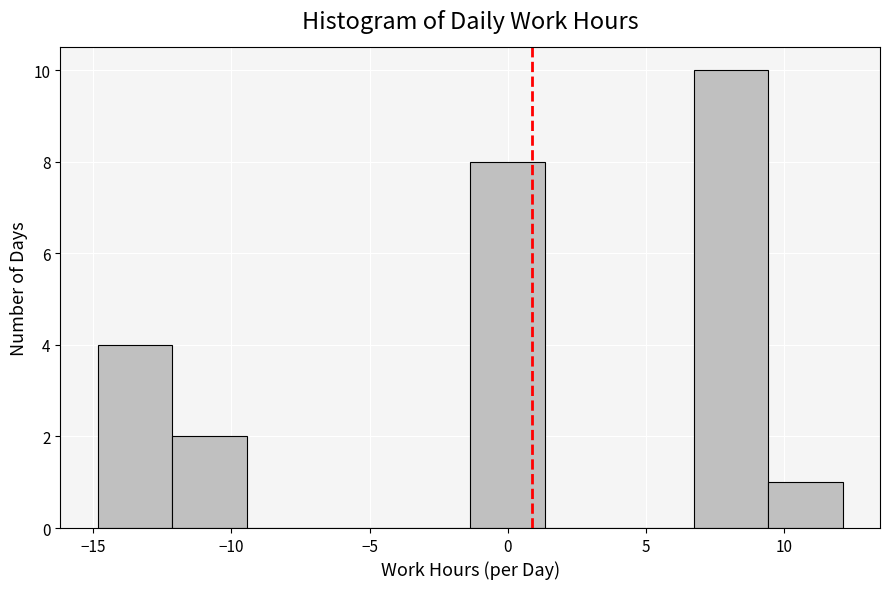

Reading left to right, list every bar in this chart as the range it spans on the x-axis followed by its height. Neither the bar edges nor the heights are printed on the chart, so give them approximately, as read against the axes.

-15.0 to -12.0: 4
-12.0 to -9.5: 2
-9.5 to -7.0: 0
-7.0 to -4.0: 0
-4.0 to -1.5: 0
-1.5 to 1.5: 8
1.5 to 4.0: 0
4.0 to 6.5: 0
6.5 to 9.5: 10
9.5 to 12.0: 1